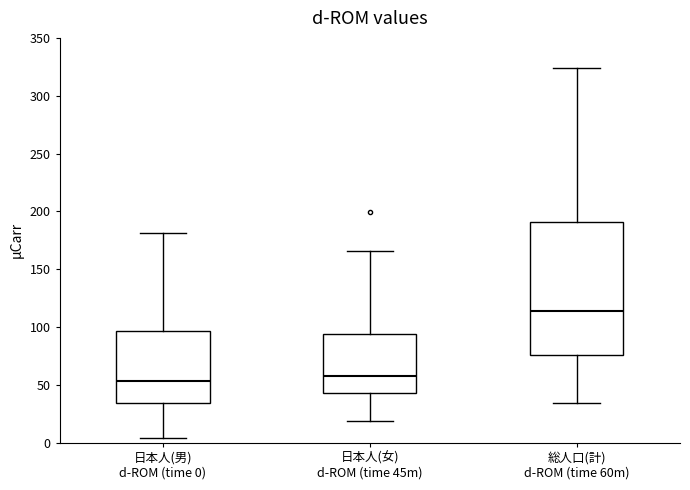

Where does the median line of the box for 日本人(女) d-ROM (time 45m) sit on the y-axis? The values are not printed on the chart, so give them approximately, as read against the axis.

60